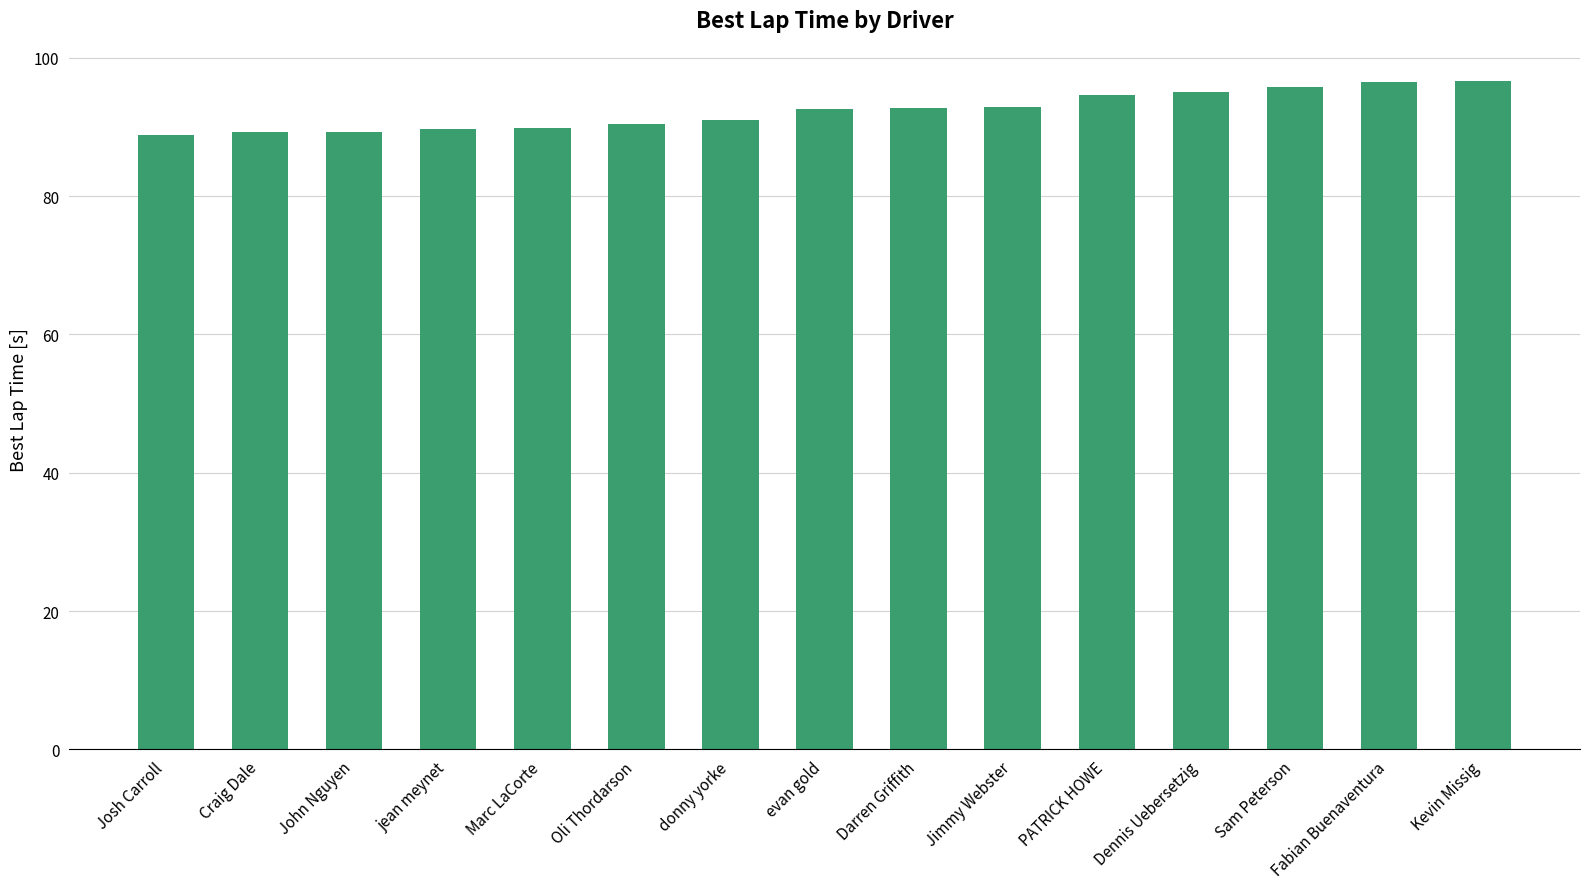

Is it true that the value at John Nguyen is 137.7?

False